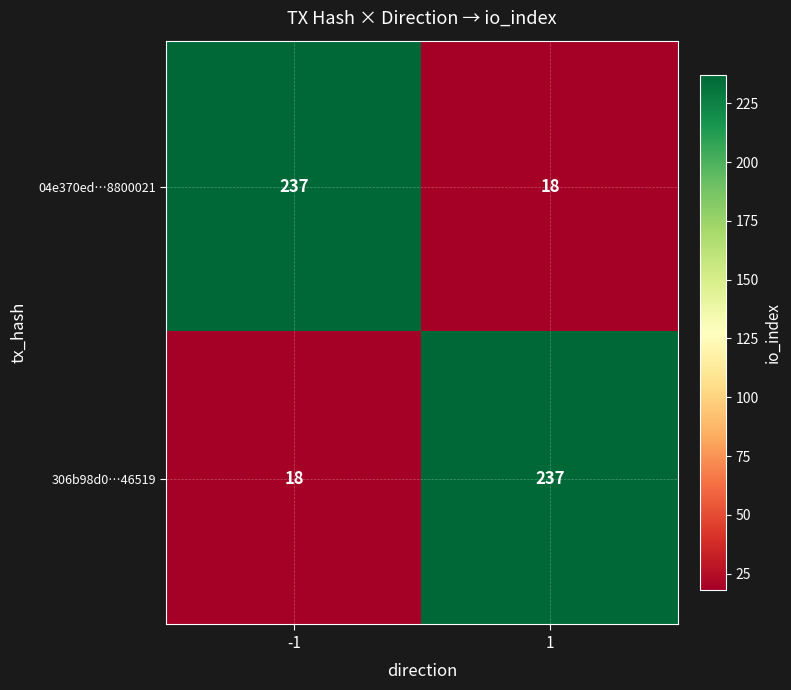

What is the total value across all series at 1?

255